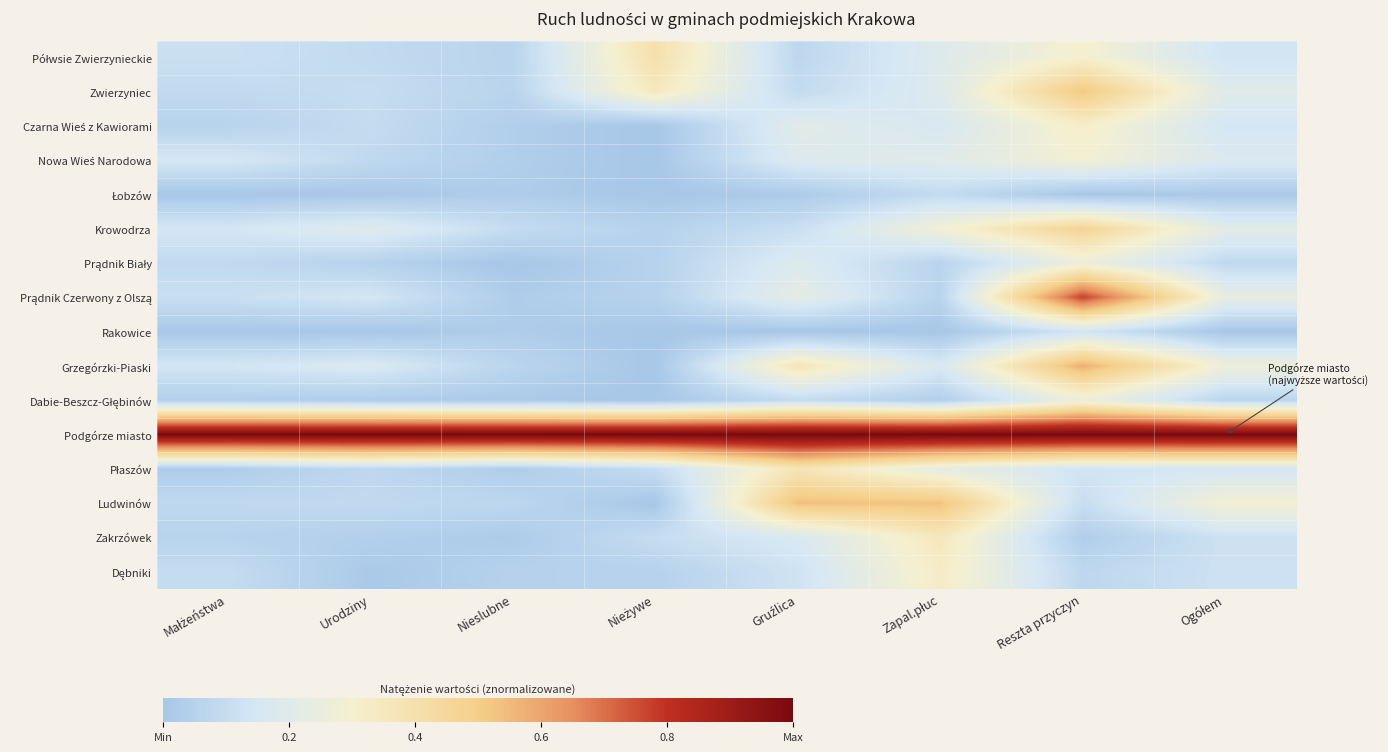

Which has a higher value, Gruźlica or Zapal.płuc?

Zapal.płuc